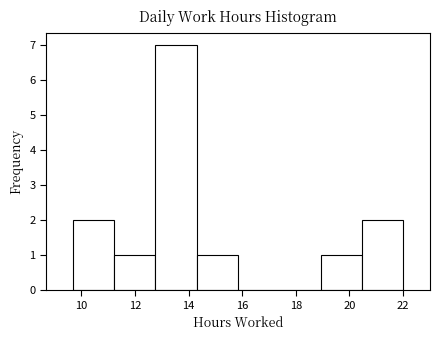

Over which range of the x-axis is the bar tallest?

12.8 to 14.4